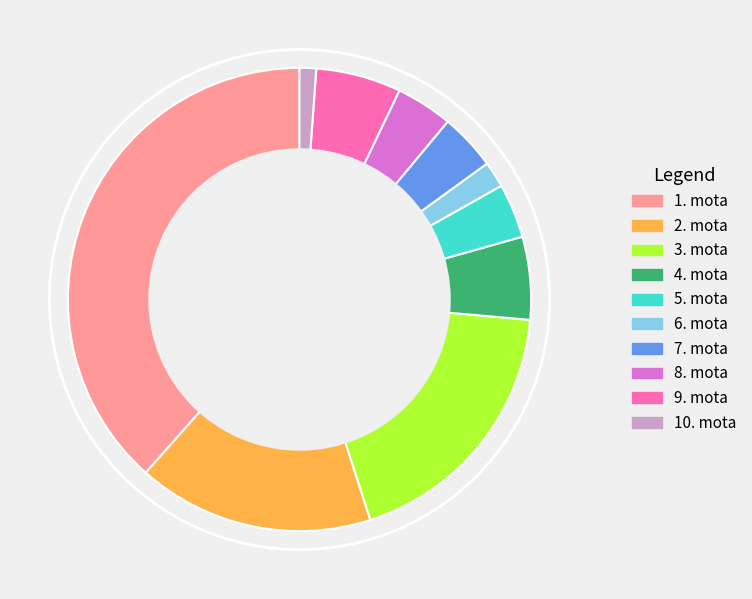

Is the sum of 8. mota and 9. mota greater than half?

No